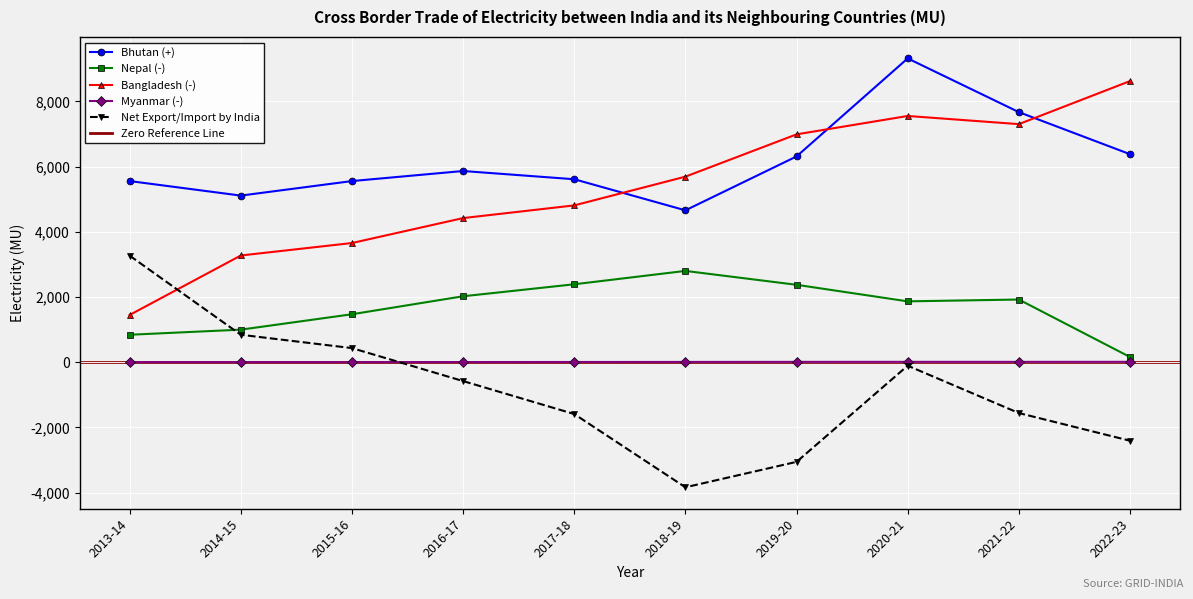

Is it true that Bhutan (+) equals 5555.2 at 2013-14?

True